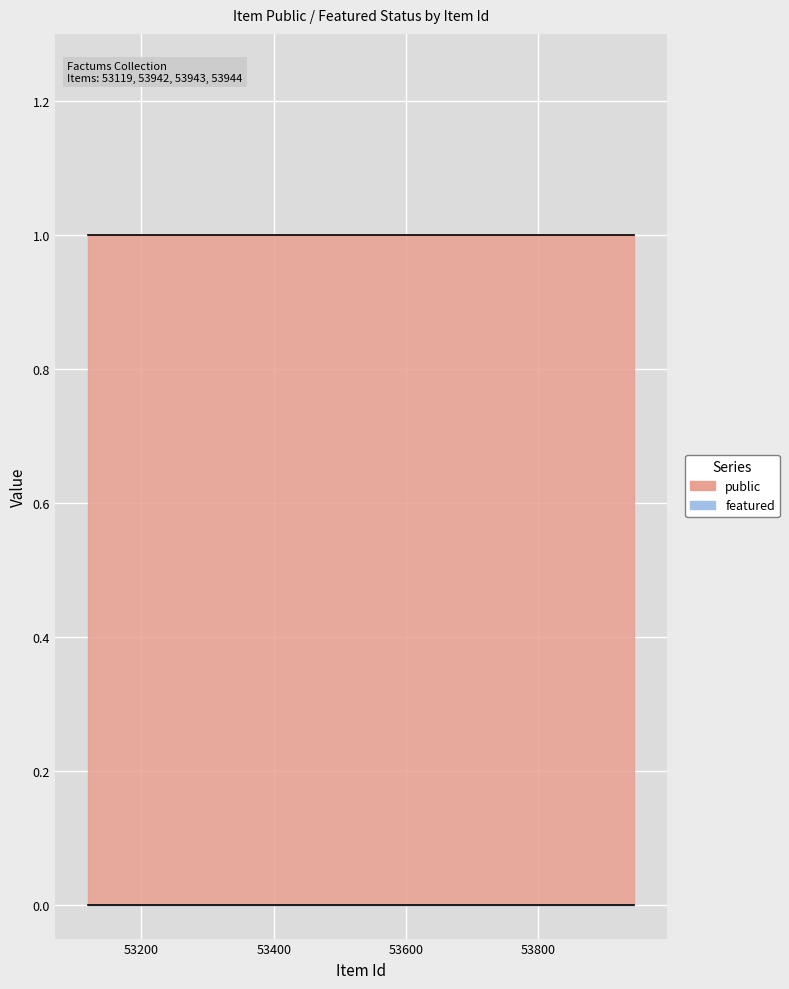

The public series shows 1 at 53943. True or false?

True